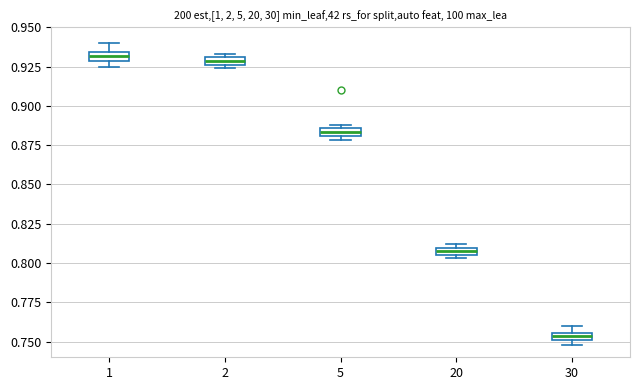

Where is the lower edge of the box at x = 30 on the y-axis? The values are not printed on the chart, so give them approximately, as read against the axis.

0.750